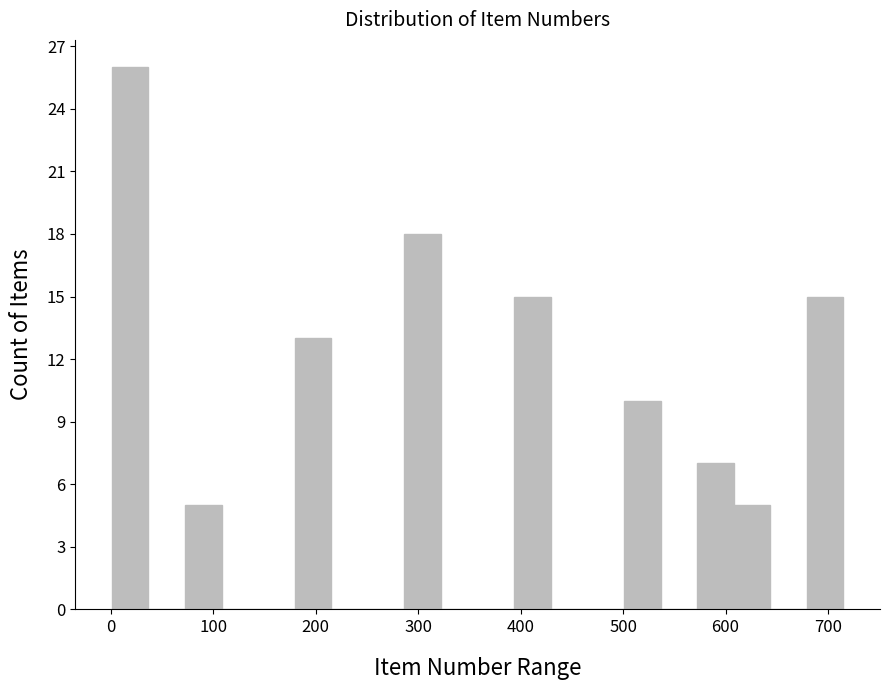

Around what value on the x-axis is the tallest bar? Give the approximate position of its centre, as read against the axis.

20